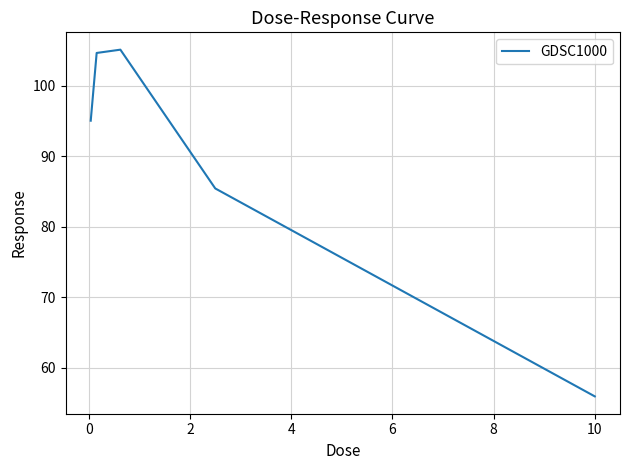

What is the average value?

89.3